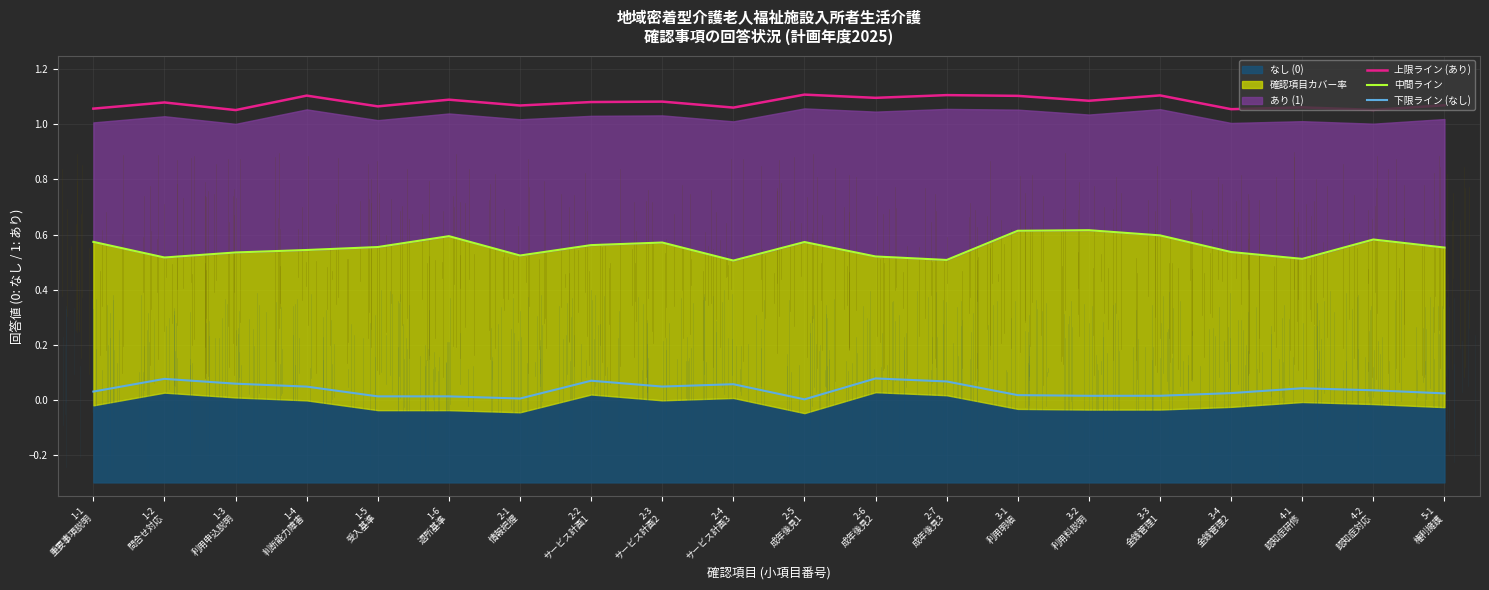

What position from the right is 2-1
情報把握?

14